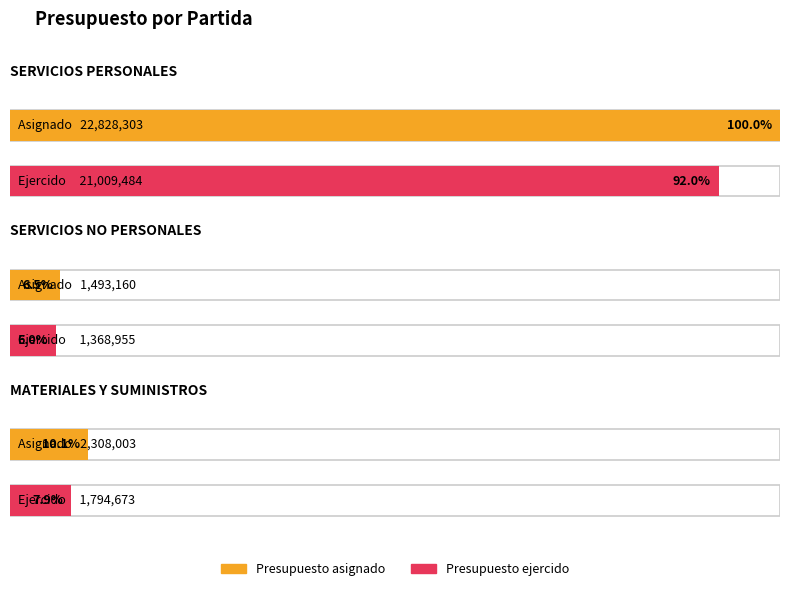

True or false: Presupuesto ejercido por partida has a value of 956958.8 at MATERIALES Y SUMINISTROS.

False